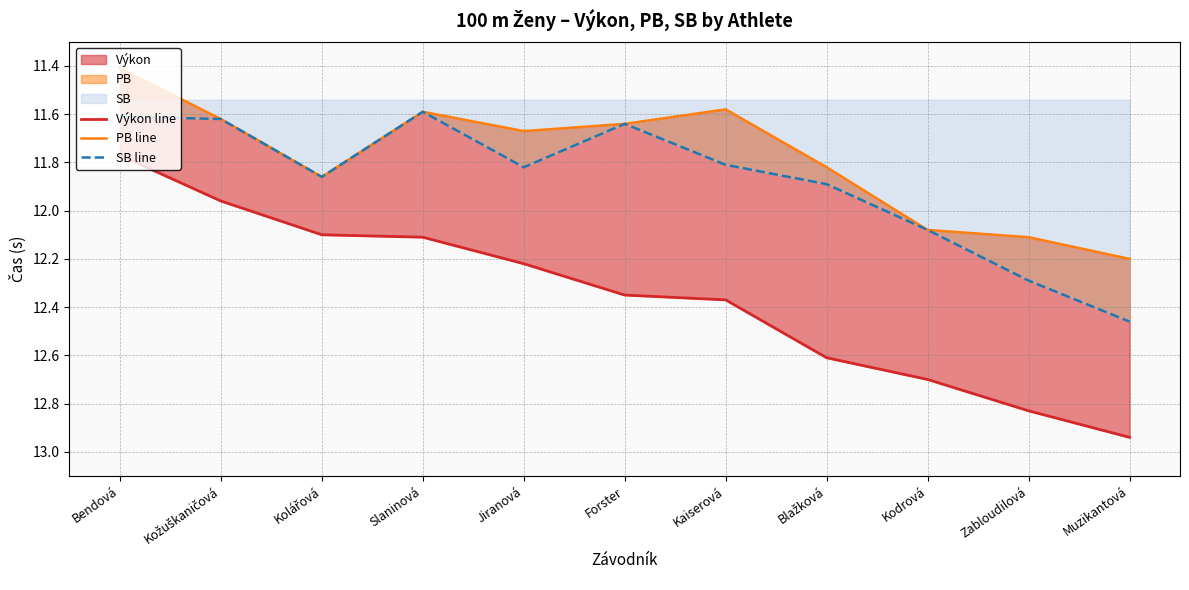

Between Kožuškaničová and Muzikantová, which series saw the biggest shift?

Výkon line